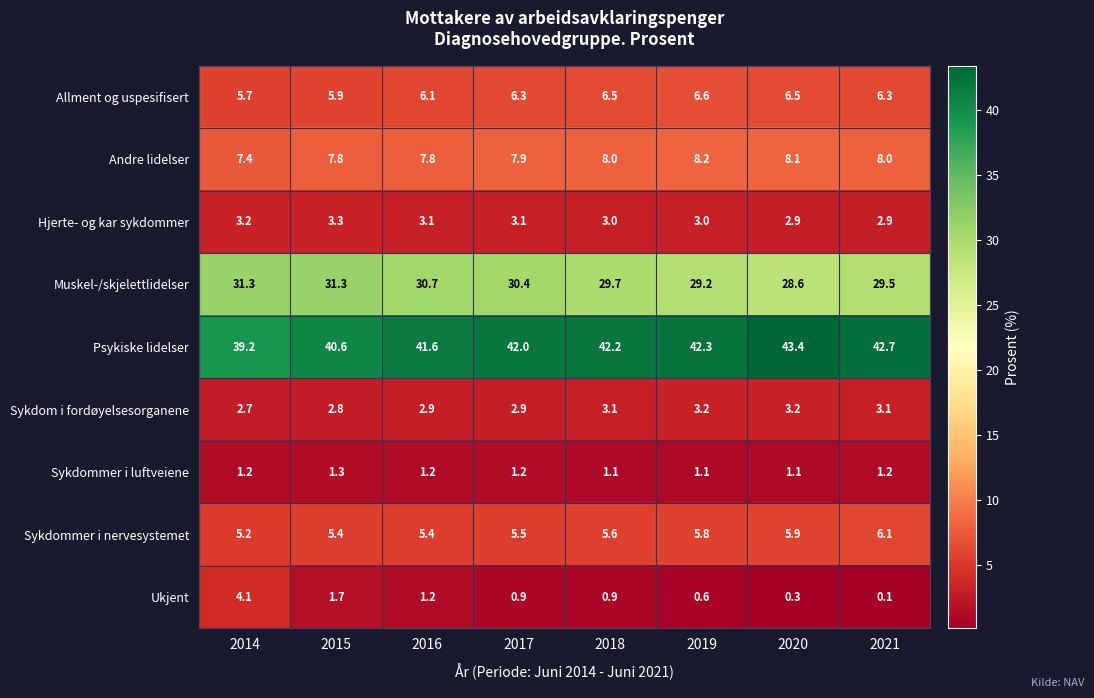

What is the difference between the maximum and second lowest values in the Andre lidelser series?

0.4